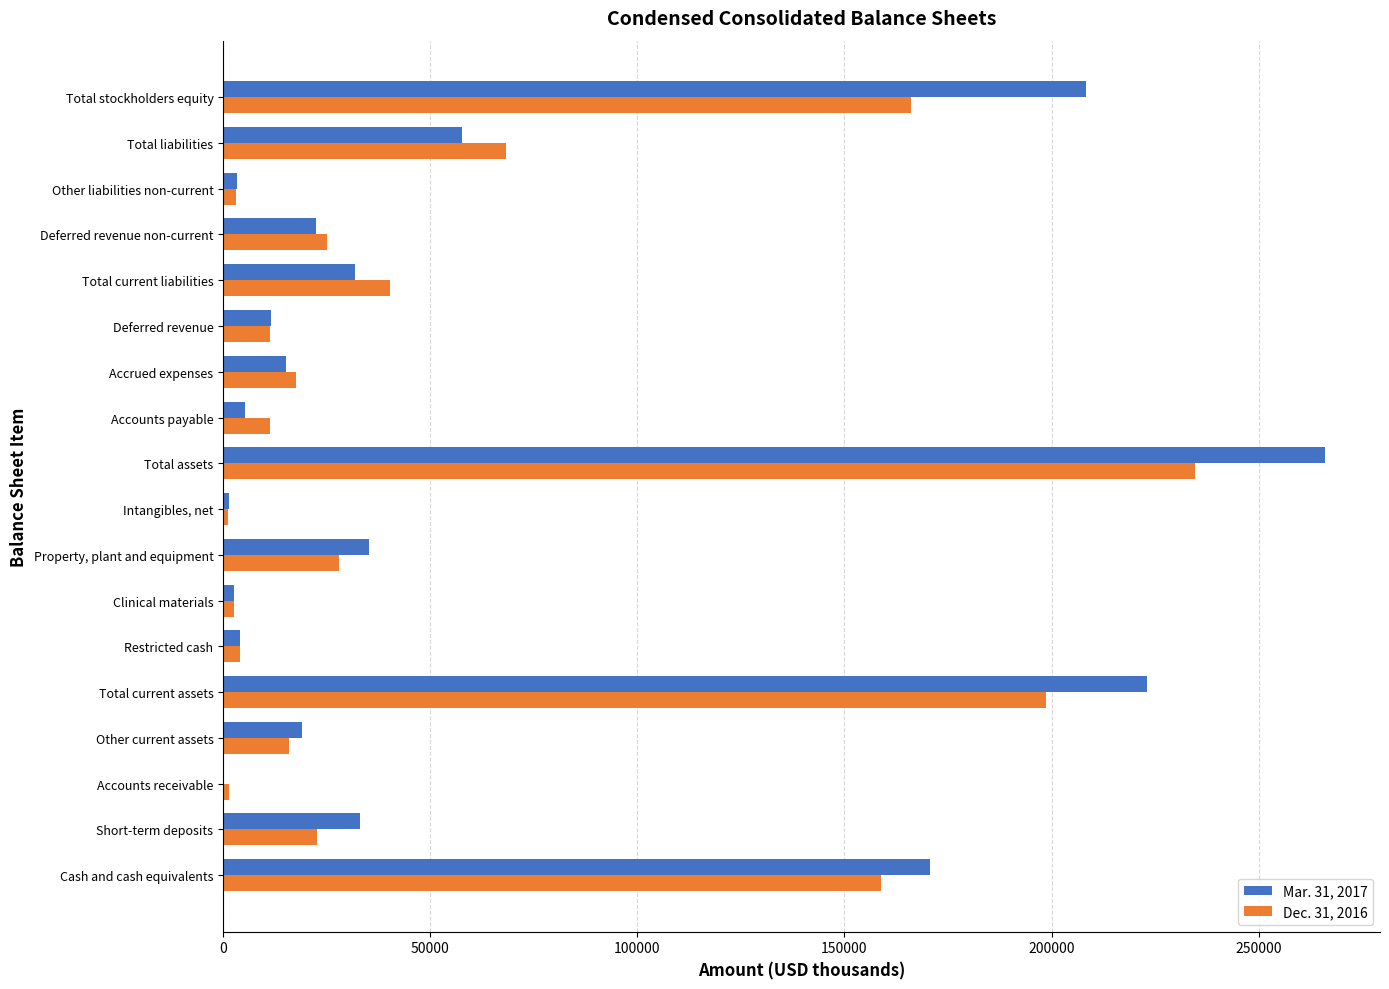

What is the maximum value shown in the chart?

265980